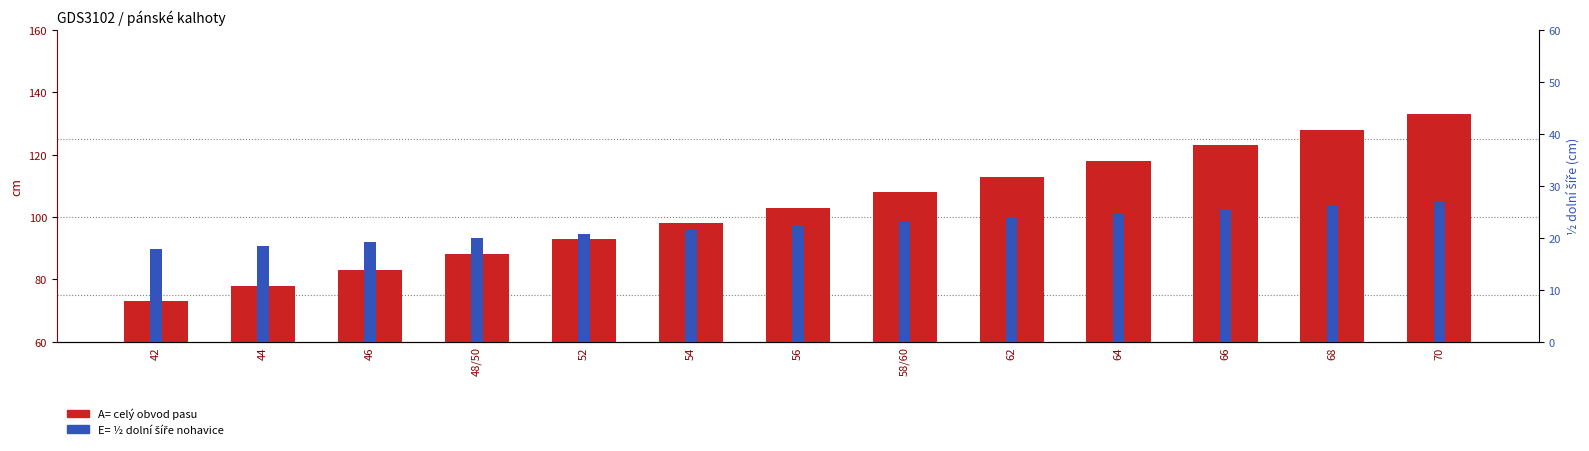

What position from the left is 48/50?

4